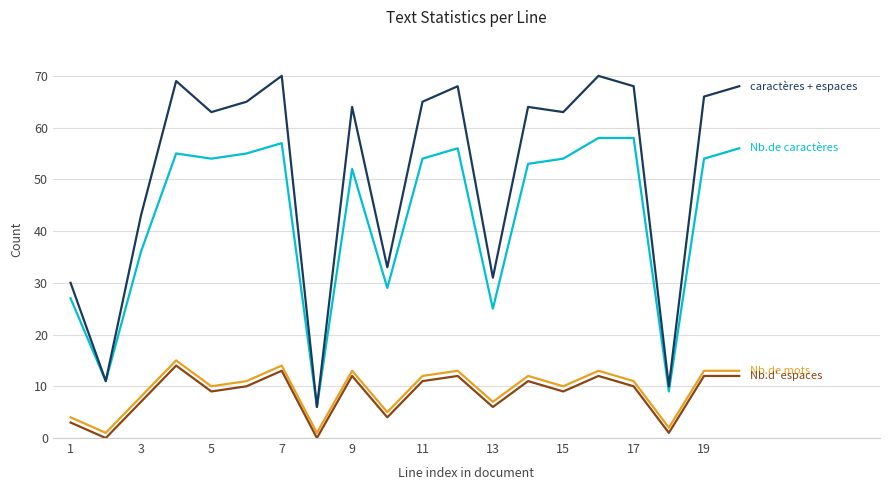

What is the greatest value displayed?

70